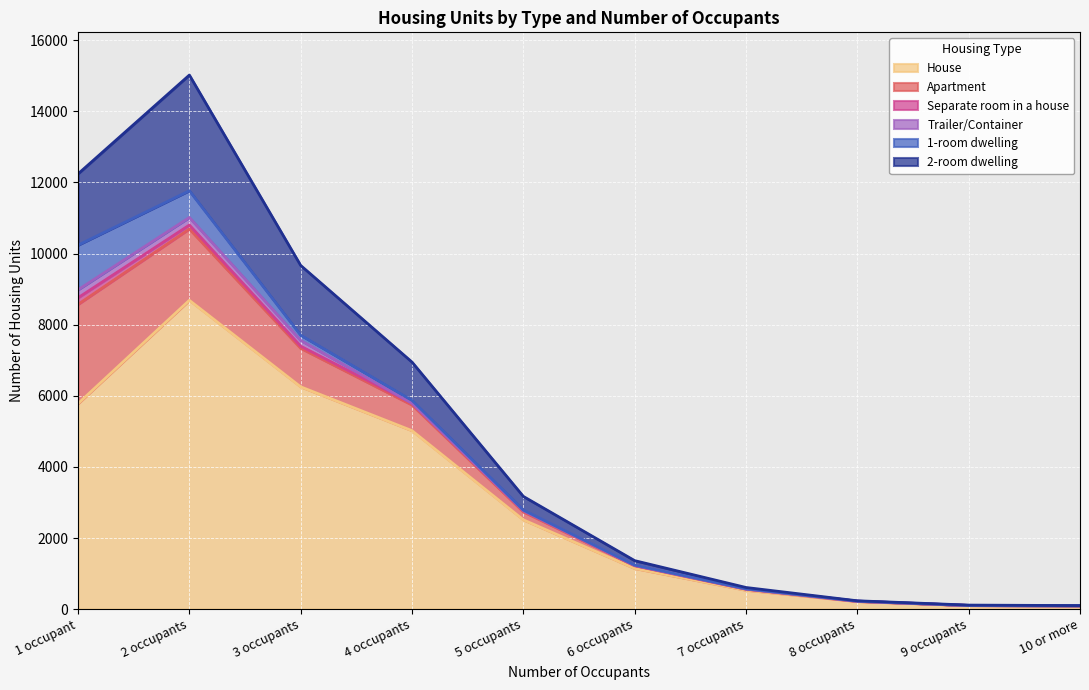

What are all the series names shown in the legend?

House, Apartment, Separate room in a house, Trailer/Container, 1-room dwelling, 2-room dwelling